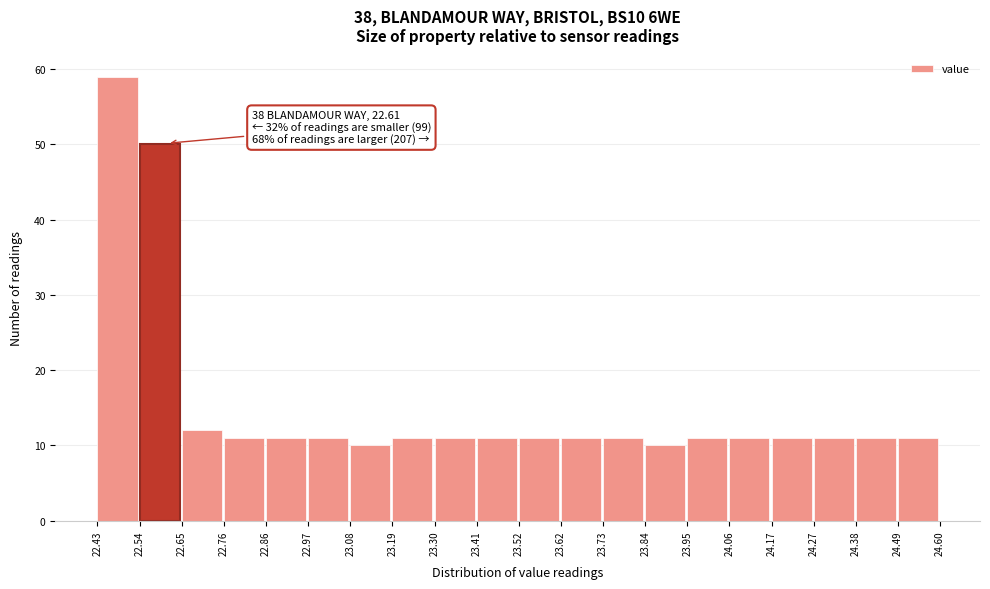

Which range on the x-axis has the tallest bar?

22.43 to 22.54